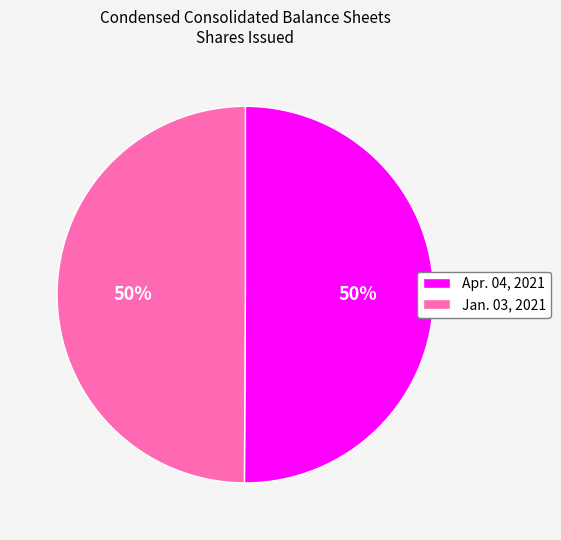

What percentage is the Jan. 03, 2021 slice, to the nearest percent?

50%